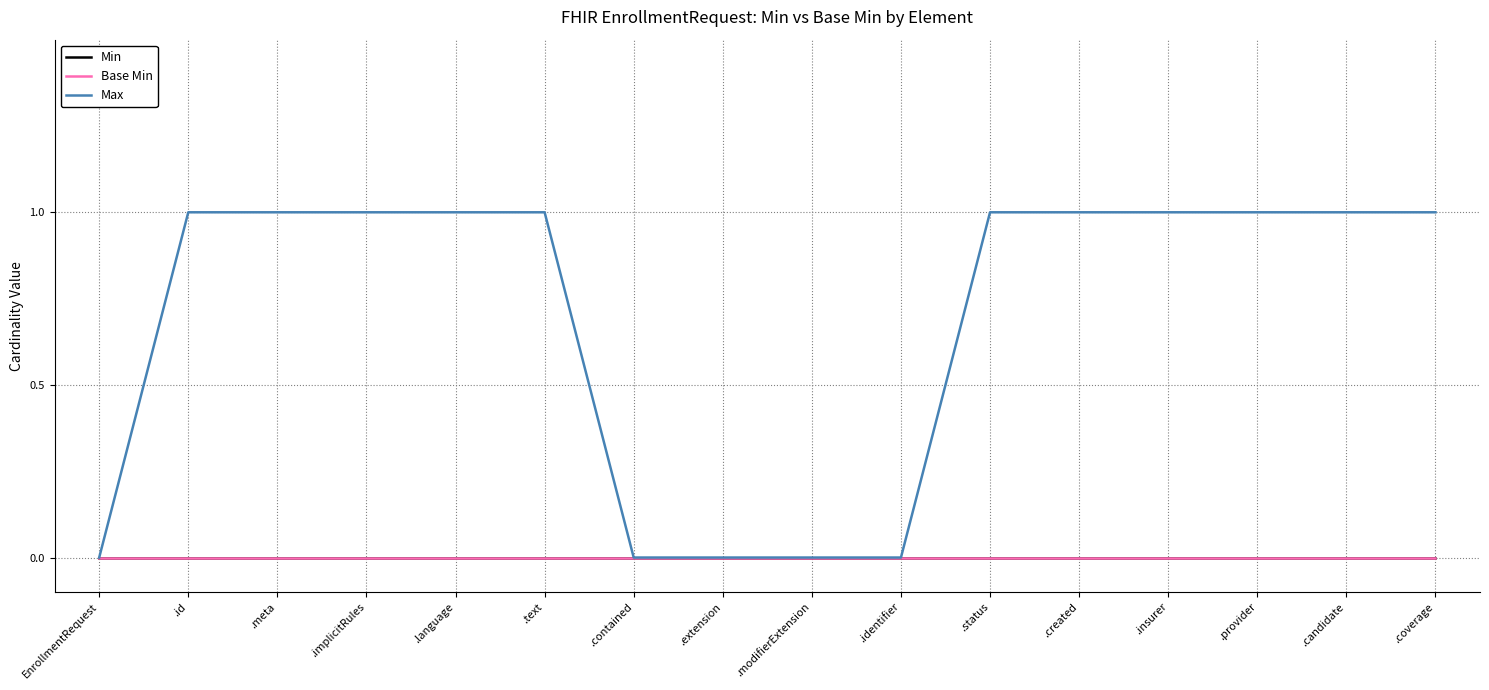

Reading right to left, transcribe all the data shown in this chart.

Min: .coverage=0	.candidate=0	.provider=0	.insurer=0	.created=0	.status=0	.identifier=0	.modifierExtension=0	.extension=0	.contained=0	.text=0	.language=0	.implicitRules=0	.meta=0	.id=0	EnrollmentRequest=0
Base Min: .coverage=0	.candidate=0	.provider=0	.insurer=0	.created=0	.status=0	.identifier=0	.modifierExtension=0	.extension=0	.contained=0	.text=0	.language=0	.implicitRules=0	.meta=0	.id=0	EnrollmentRequest=0
Max: .coverage=1	.candidate=1	.provider=1	.insurer=1	.created=1	.status=1	.identifier=0	.modifierExtension=0	.extension=0	.contained=0	.text=1	.language=1	.implicitRules=1	.meta=1	.id=1	EnrollmentRequest=0